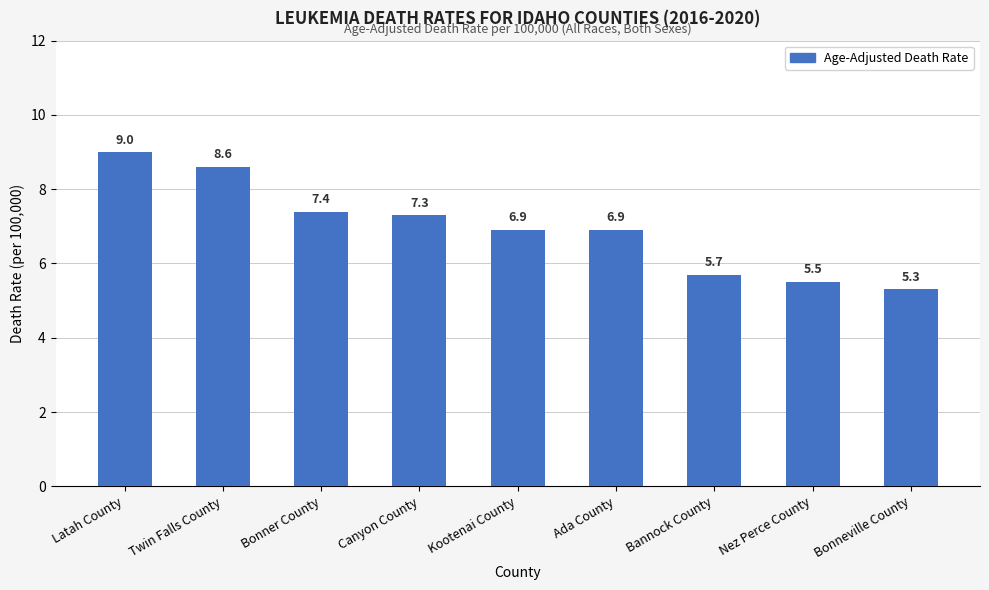

Which has a higher value, Canyon County or Latah County?

Latah County